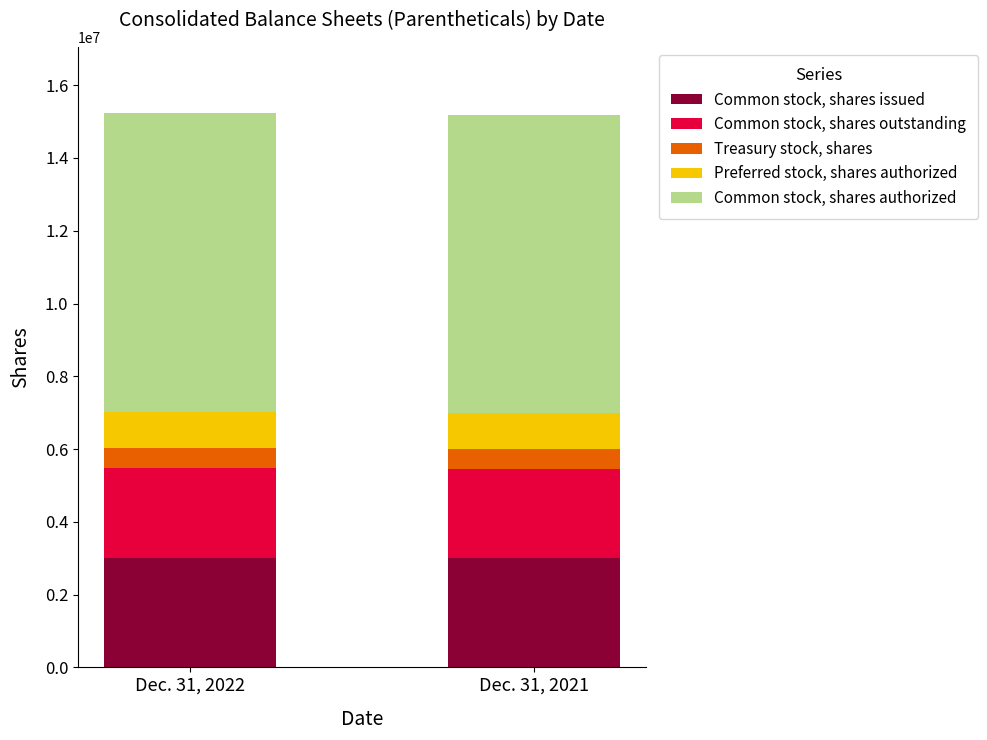

Is it true that Common stock, shares issued equals 4228032 at Dec. 31, 2021?

False